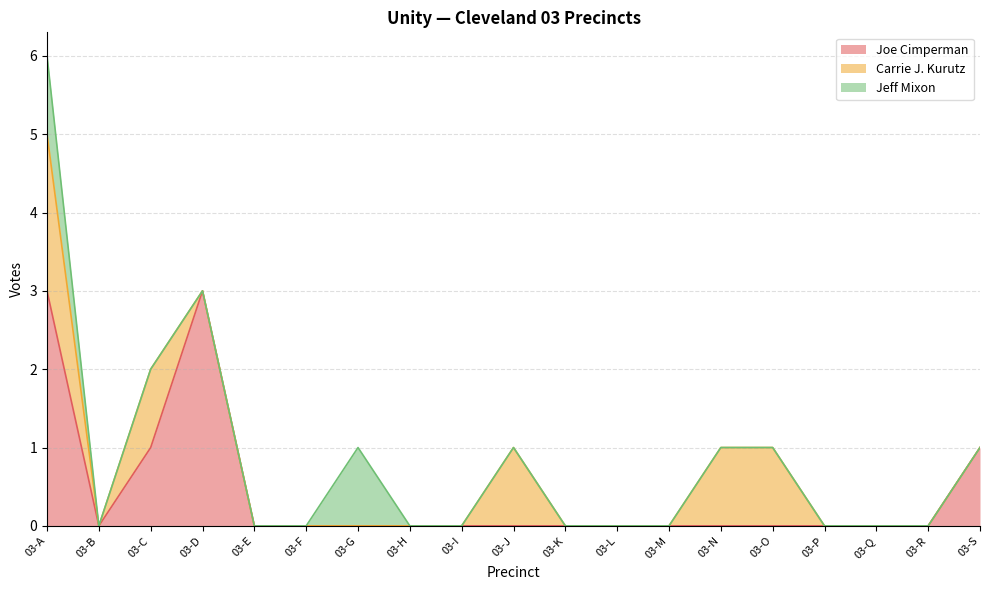

At which label does Joe Cimperman reach its minimum?

03-B